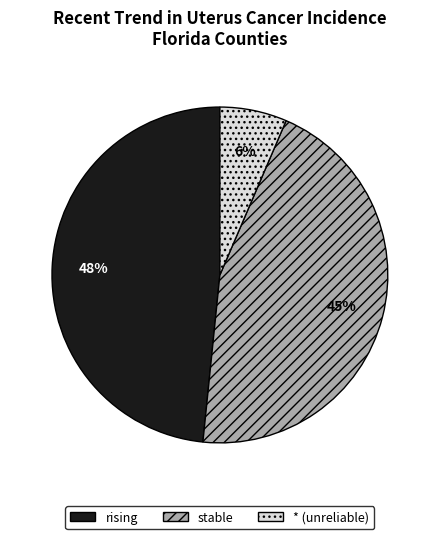

To the nearest percent, what is the difference between the largest and smallest slice percentages?

42%